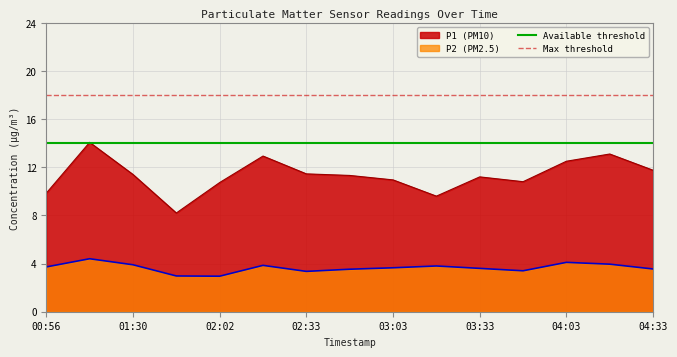

True or false: P2 (PM2.5) and P1 (PM10) intersect in this chart.

False